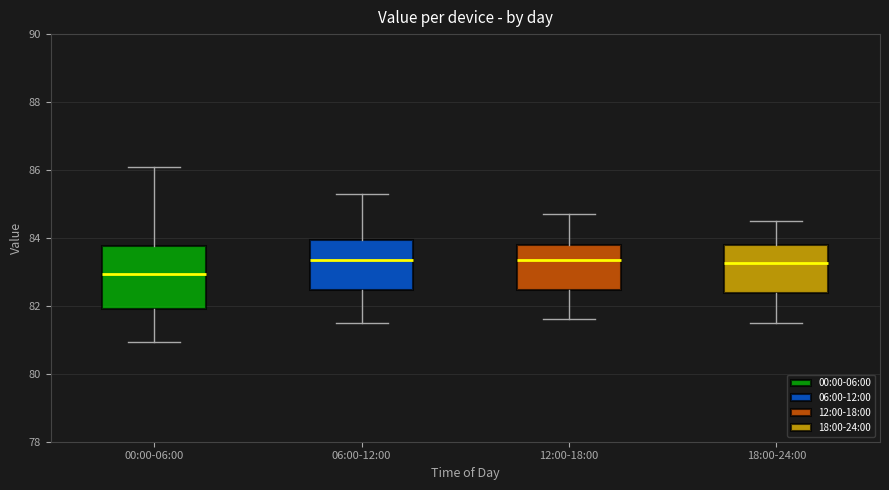

Reading left to right, transcribe this box plot: for each box, give where its median line is, the range the box spans, and where its two whiskers end, as read against the y-axis. The values are not printed on the chart, so give them approximately, as read against the axis.

00:00-06:00: median 83.0, box 82.0 to 83.8, whiskers 81.0 to 86.0
06:00-12:00: median 83.4, box 82.4 to 84.0, whiskers 81.6 to 85.4
12:00-18:00: median 83.4, box 82.4 to 83.8, whiskers 81.6 to 84.8
18:00-24:00: median 83.2, box 82.4 to 83.8, whiskers 81.6 to 84.6